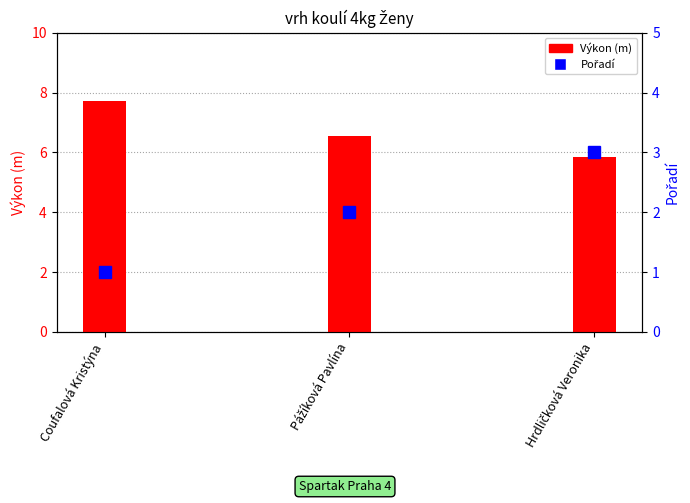

What is the difference between the Pořadí values at Hrdličková Veronika and Pážíková Pavlína?

1.0